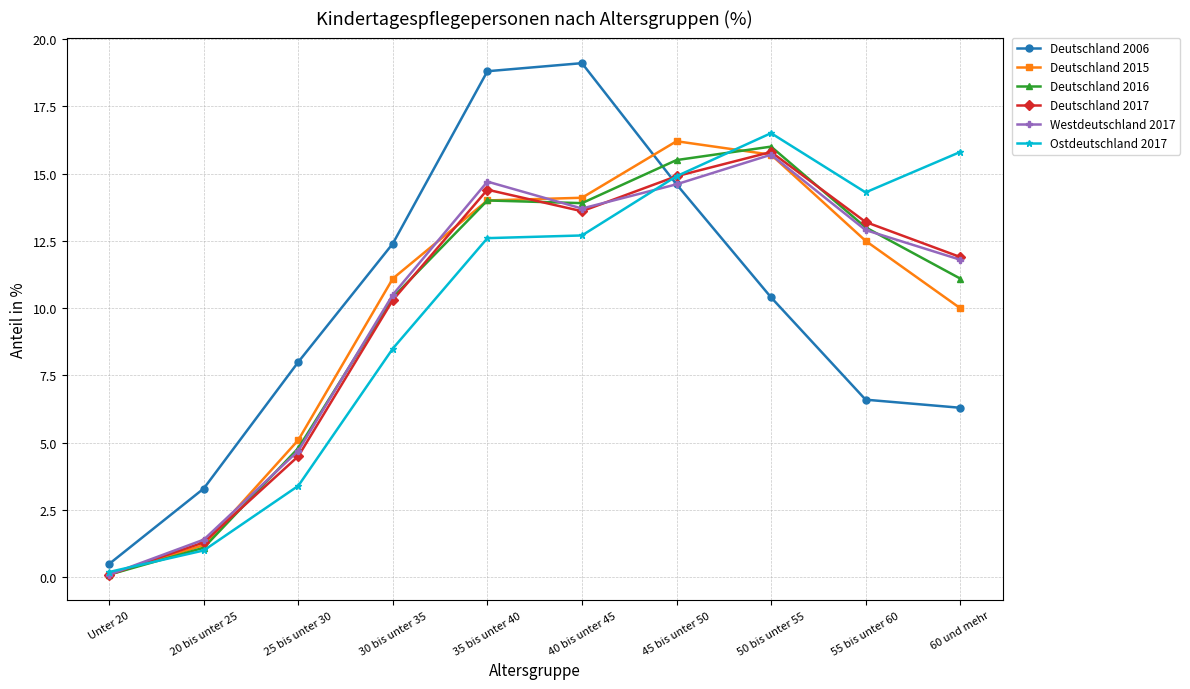

Which series ends up on top after the final intersection of Westdeutschland 2017 and Ostdeutschland 2017?

Ostdeutschland 2017